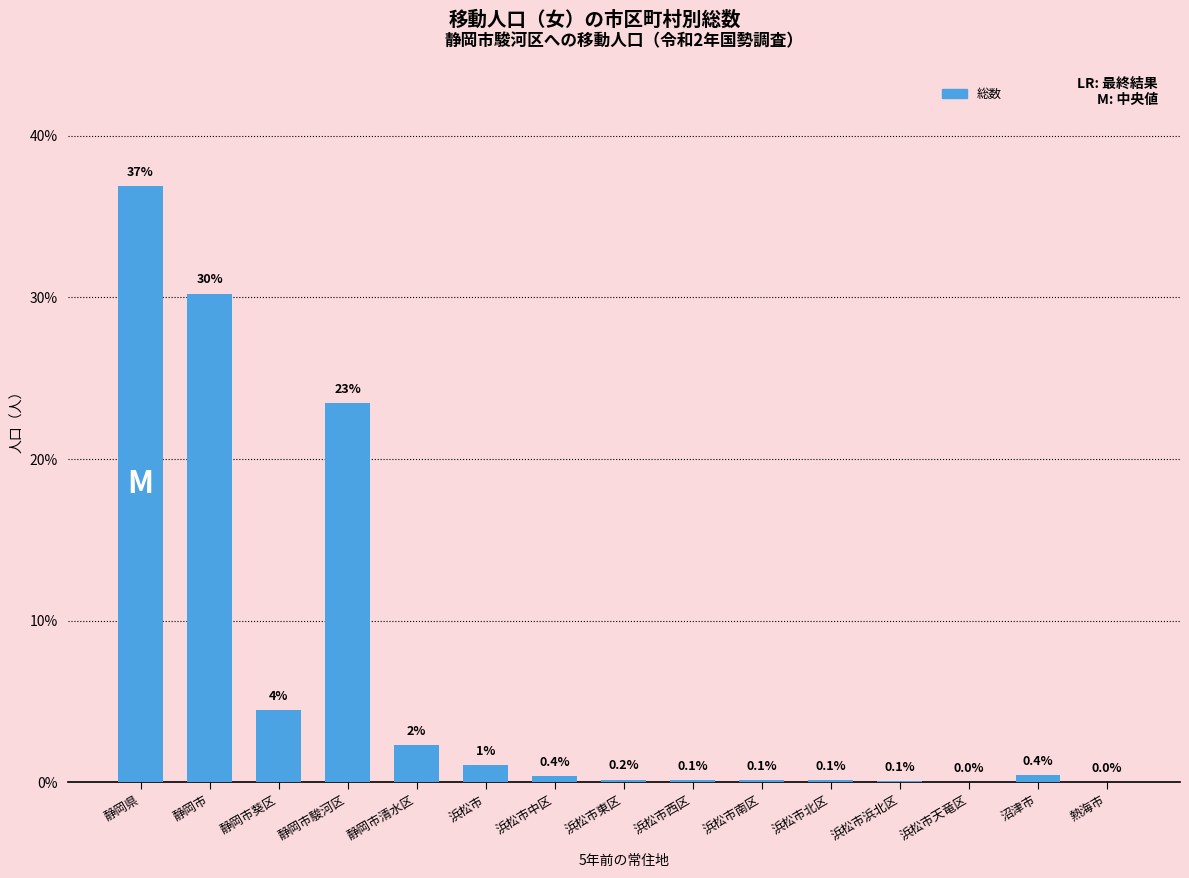

Are the bars horizontal?

No